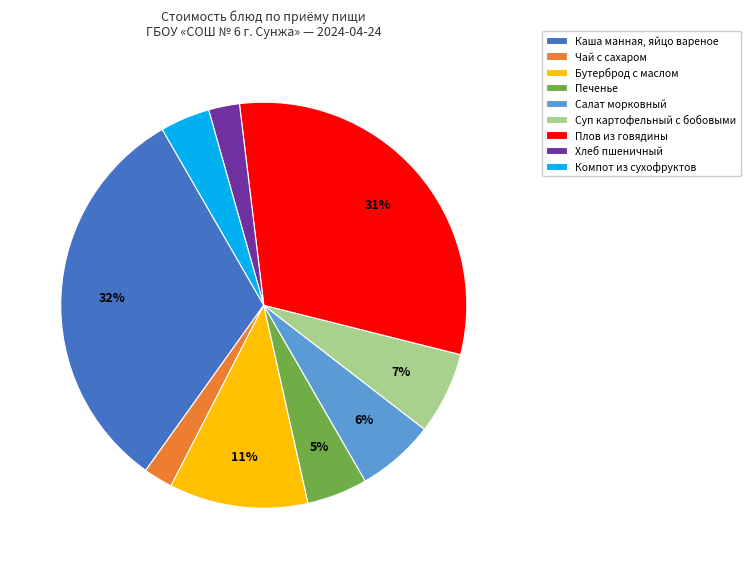

True or false: Чай с сахаром accounts for 13% of the total.

False